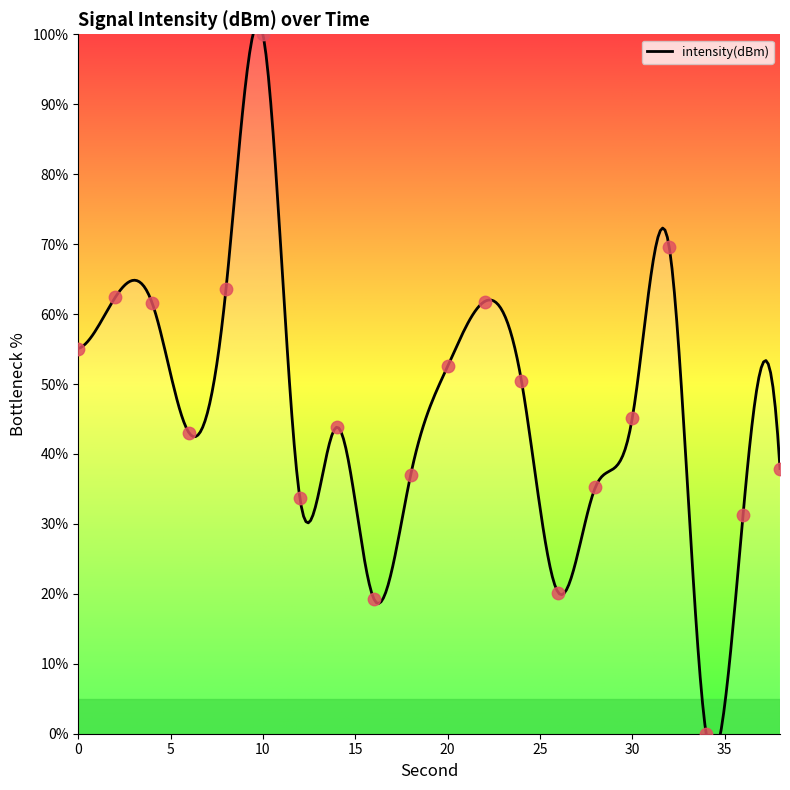

Between 36 and 26, which is larger?

36